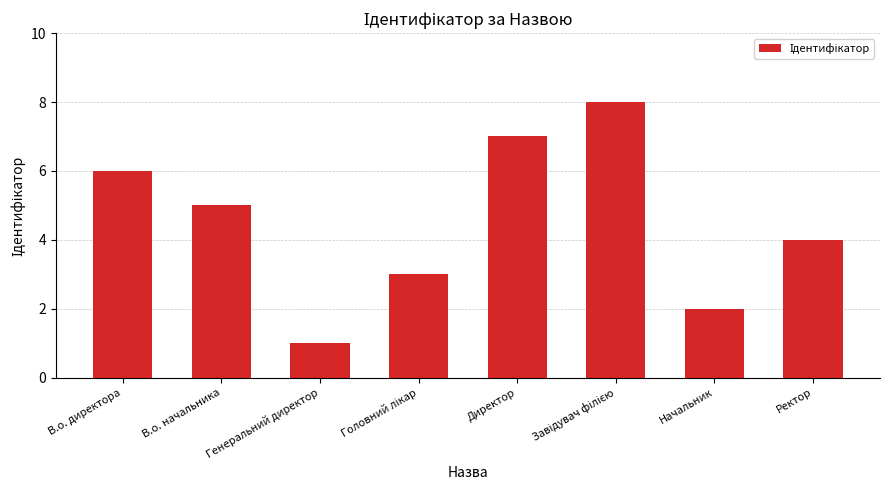

What is the sum of the values at В.о. начальника and В.о. директора?

11